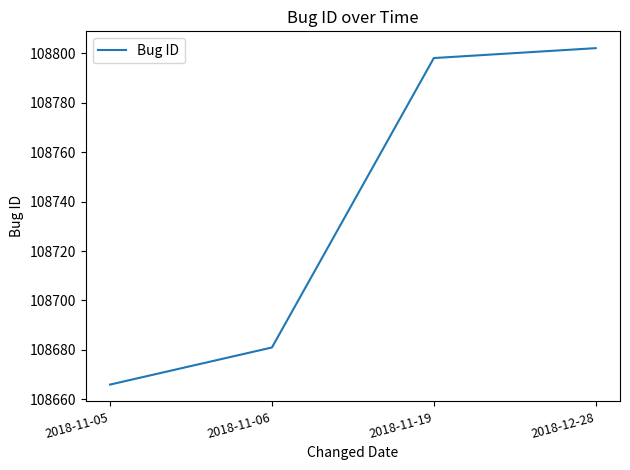

Rank the categories by value from lowest to highest.

2018-11-05, 2018-11-06, 2018-11-19, 2018-12-28